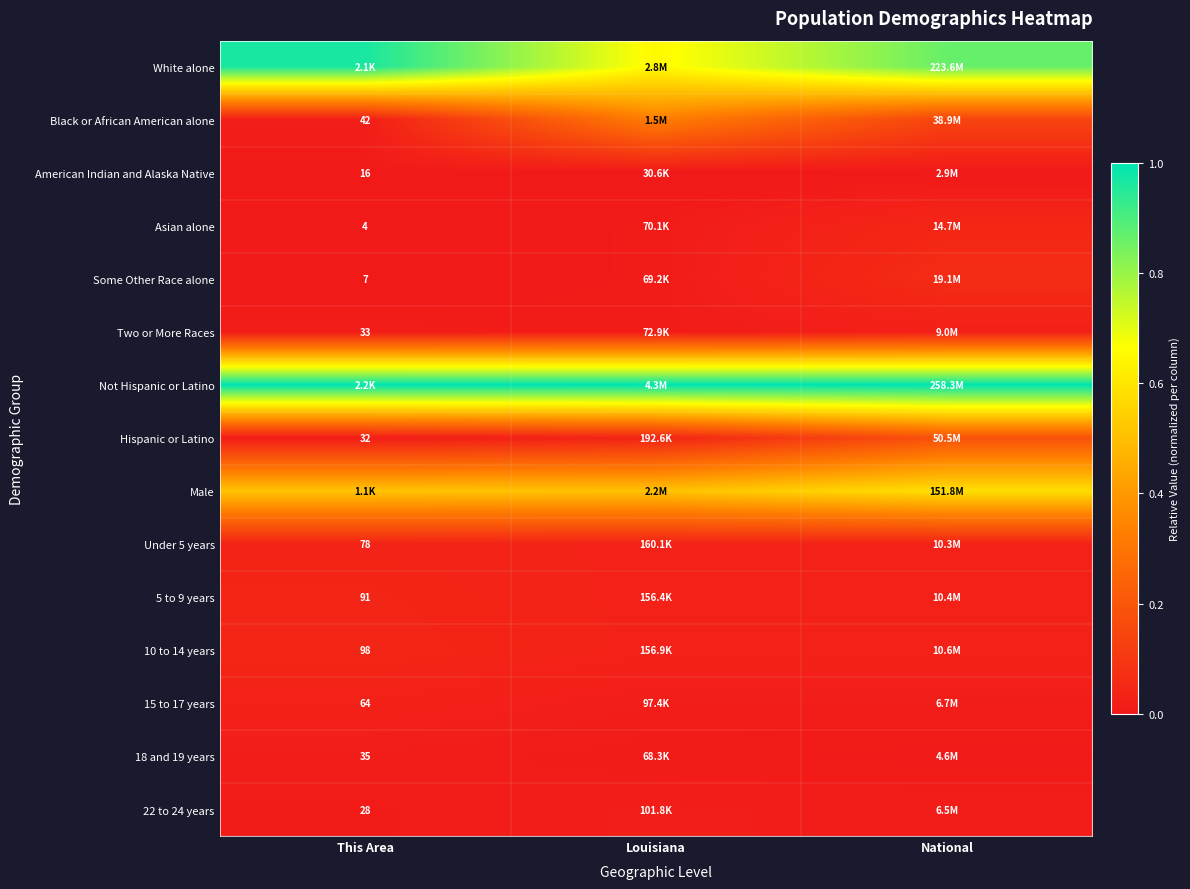

What is the total value across all series at National?

3.0